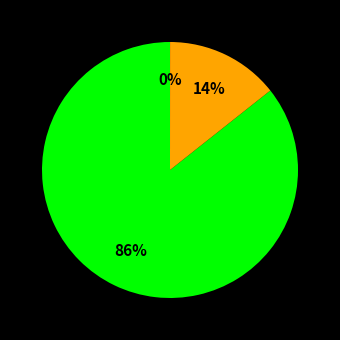

Is there a majority slice in this chart?

Yes